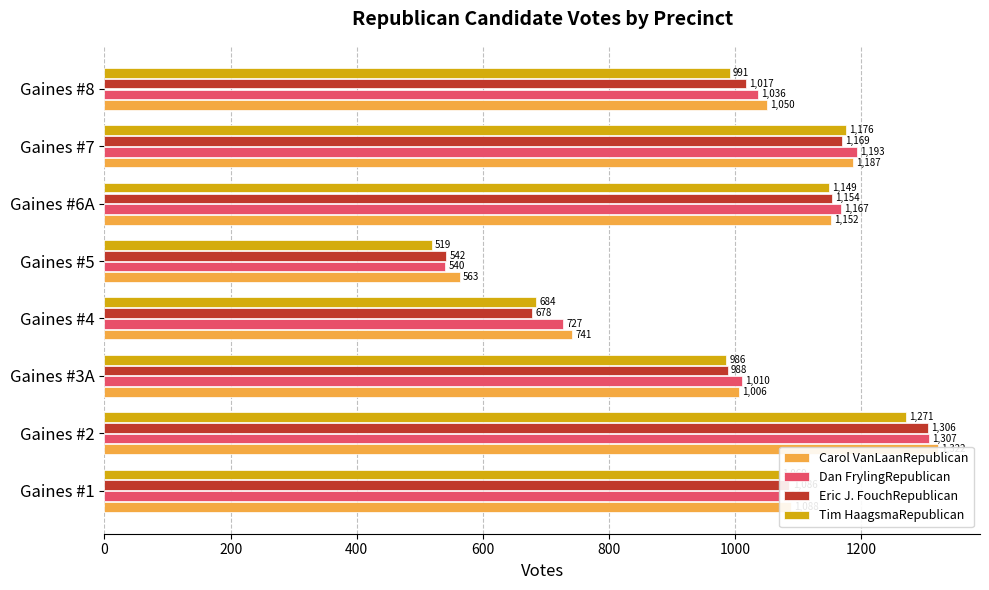

Which series has the widest spread of values?

Dan FrylingRepublican